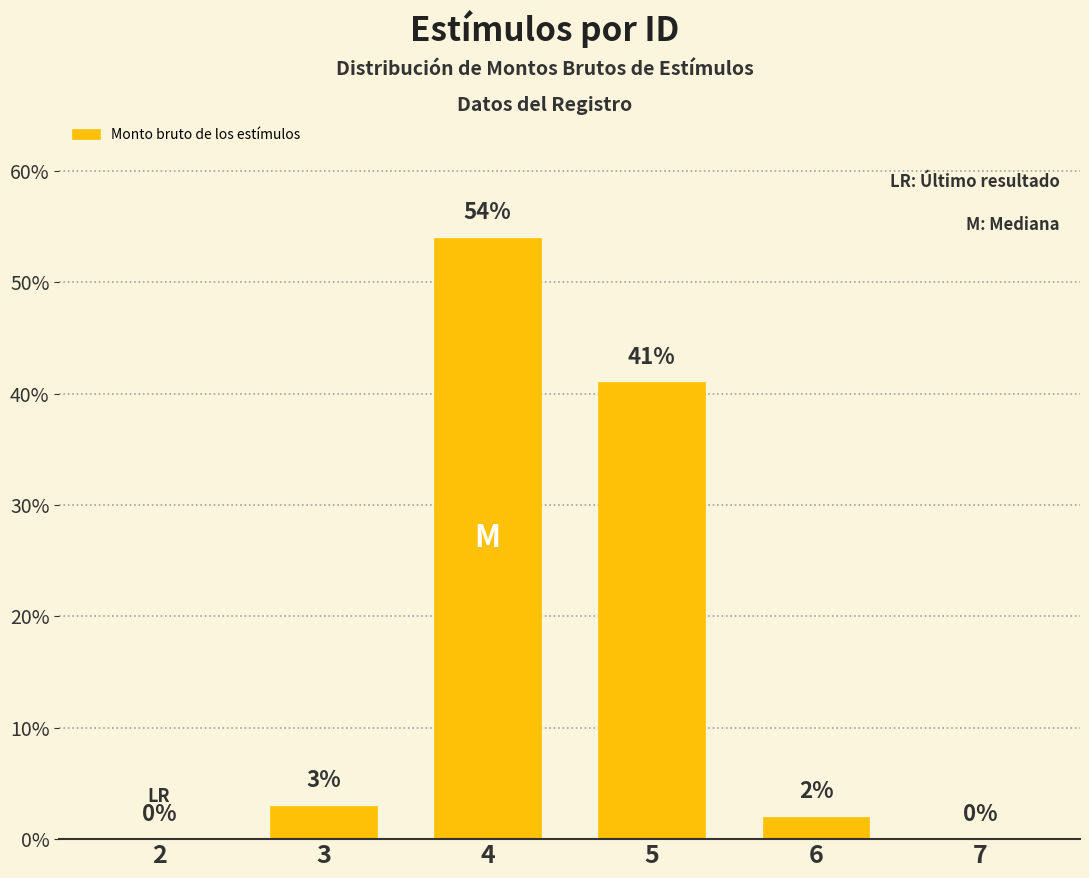

The value at 4 is 16. True or false?

False